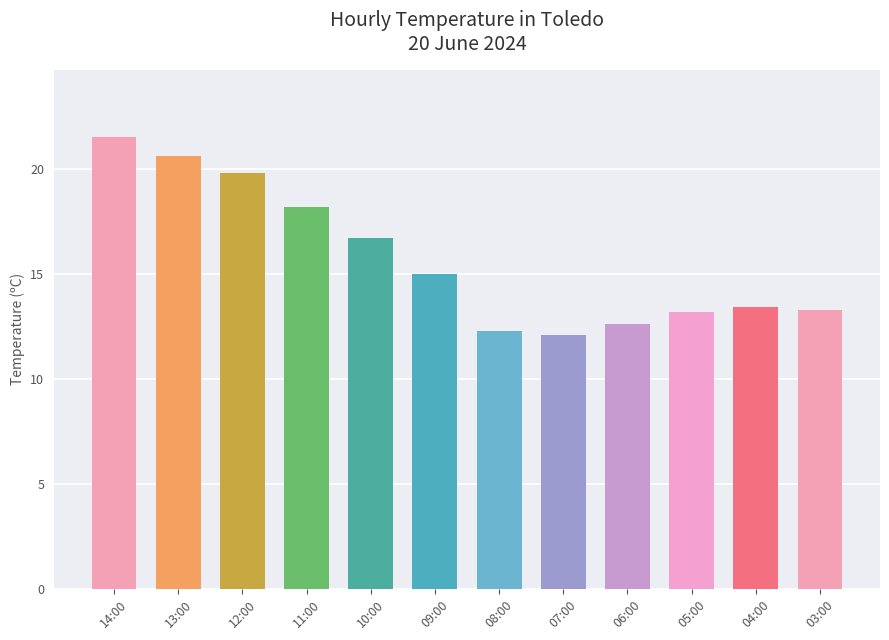

The chart shows a value of 4.7 at 08:00. True or false?

False